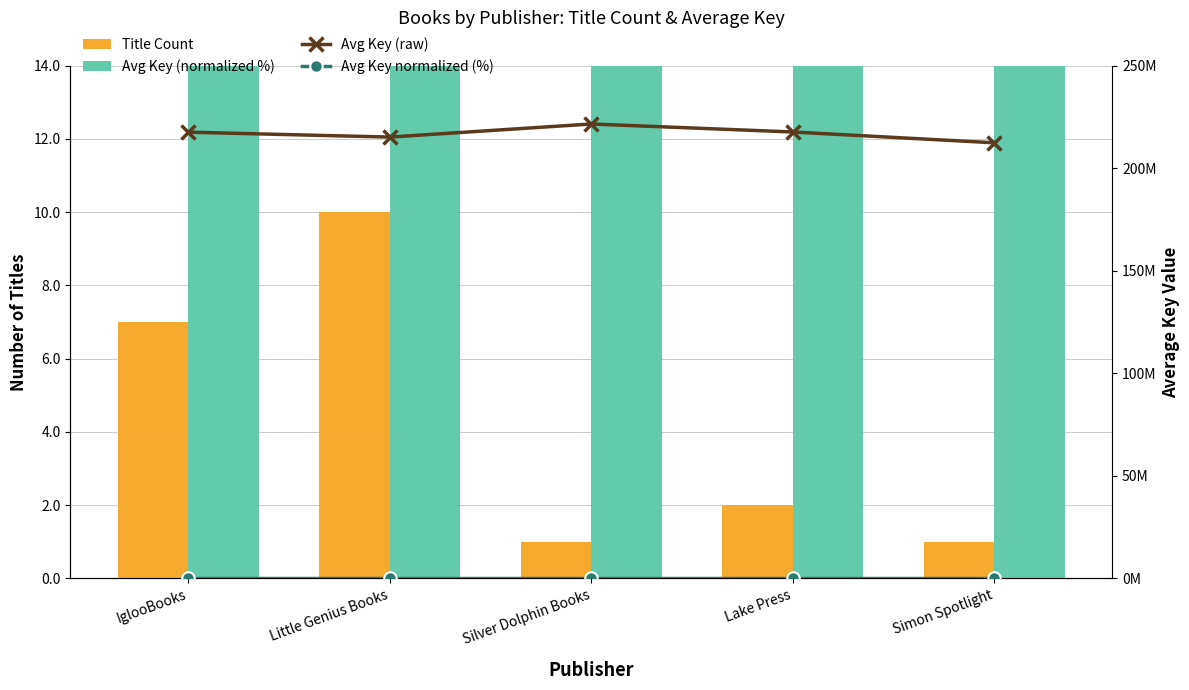

At how many categories does at least one series exceed 209393265?

5